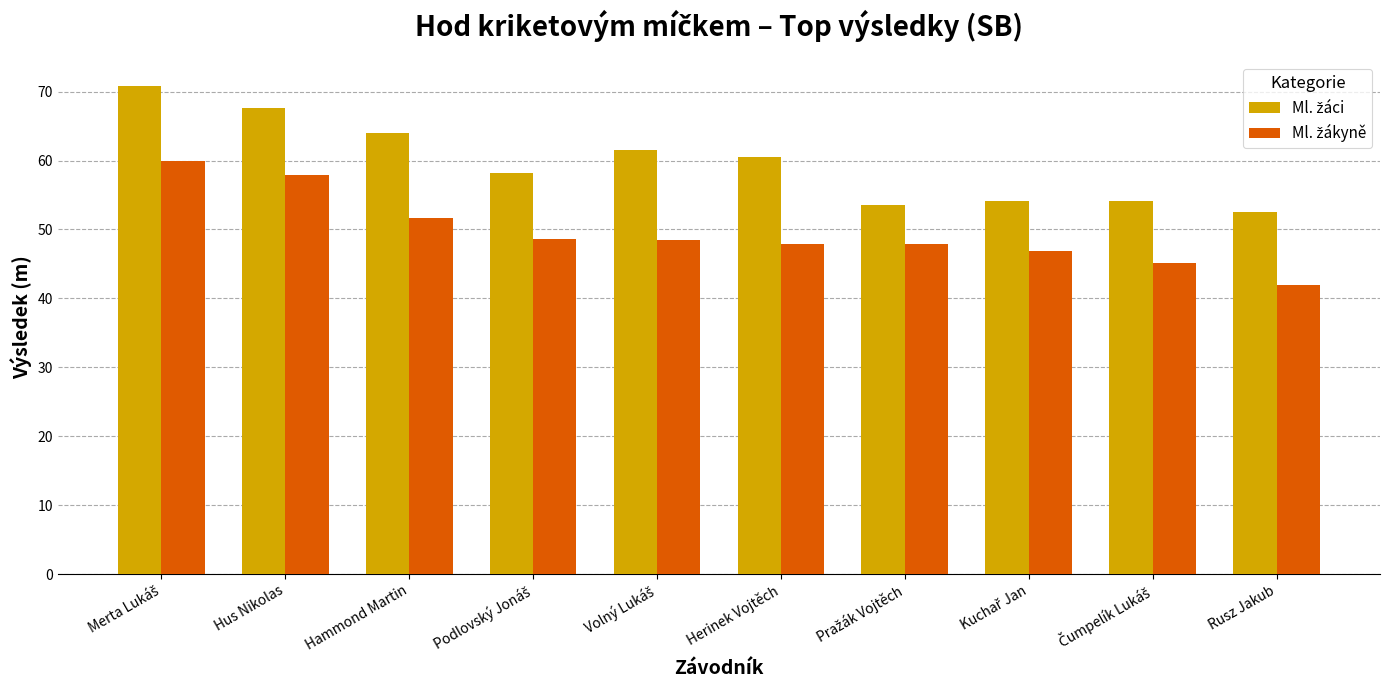

What is the difference between the highest and lowest values at Hammond Martin?

12.2